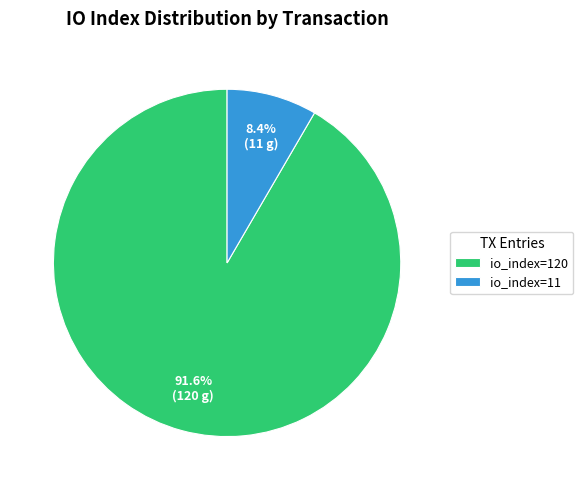

What percentage is the io_index=11 slice, to the nearest percent?

8%